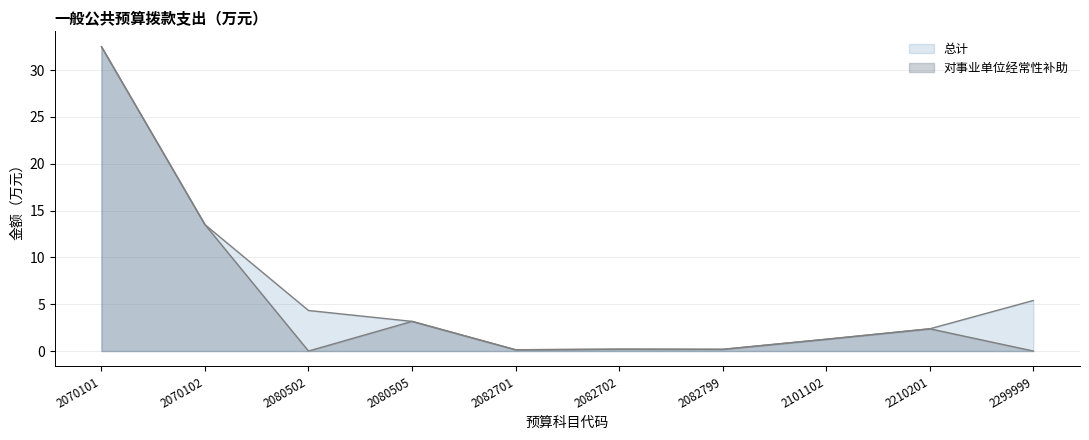

The 对事业单位经常性补助 series shows 0.1 at 2082701. True or false?

True